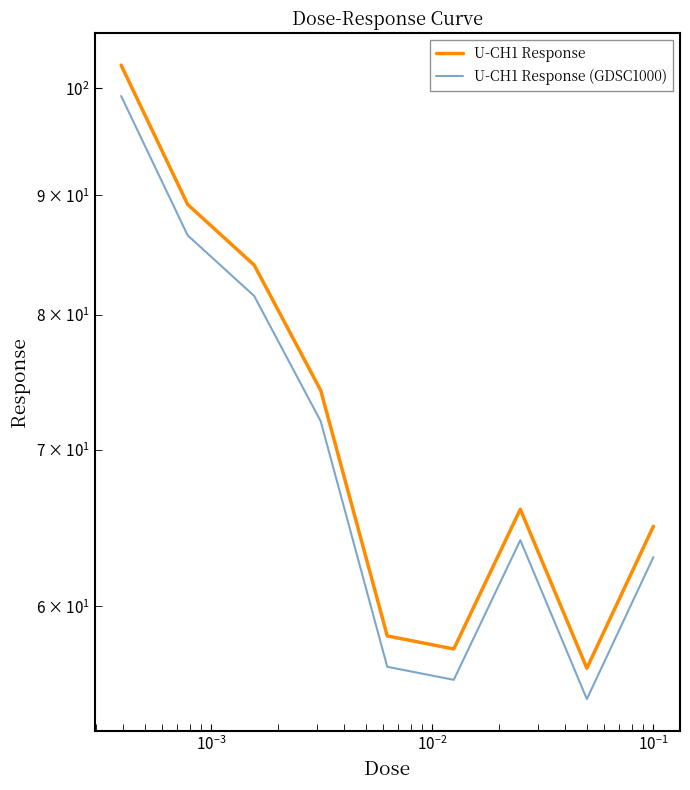

True or false: U-CH1 Response and U-CH1 Response (GDSC1000) intersect in this chart.

False